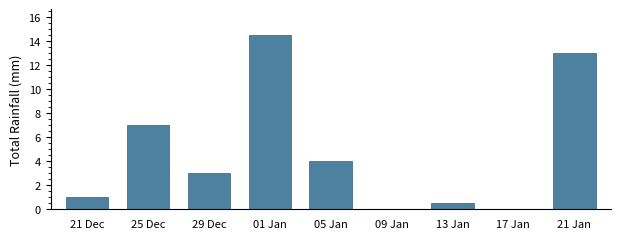

Reading left to right, list all the values displayed in this chart.

21 Dec=1.0	25 Dec=7.0	29 Dec=3.0	01 Jan=14.5	05 Jan=4.0	09 Jan=0.0	13 Jan=0.5	17 Jan=0.0	21 Jan=13.0